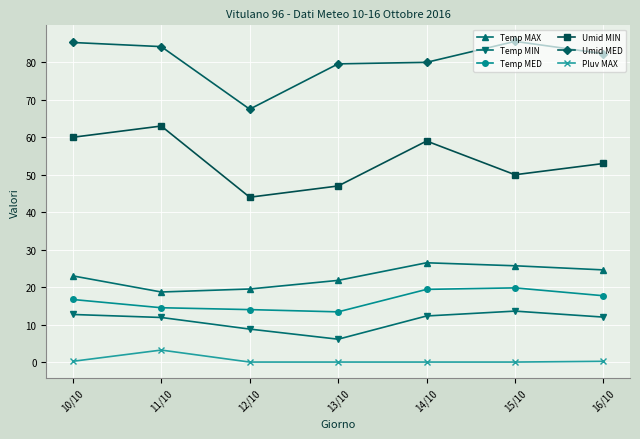

Rank the series by their maximum value, from highest to lowest.

Umid MED, Umid MIN, Temp MAX, Temp MED, Temp MIN, Pluv MAX